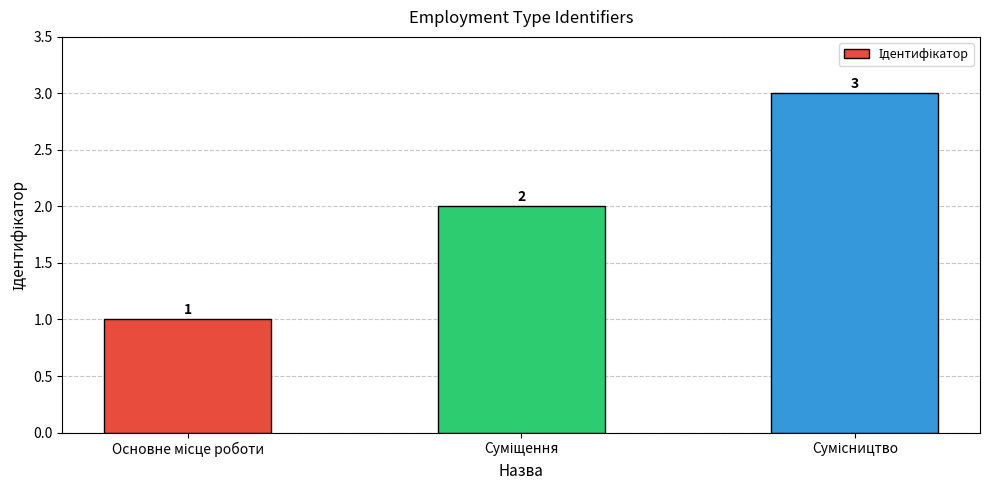

What is the value of the 2nd bar from the left?

2